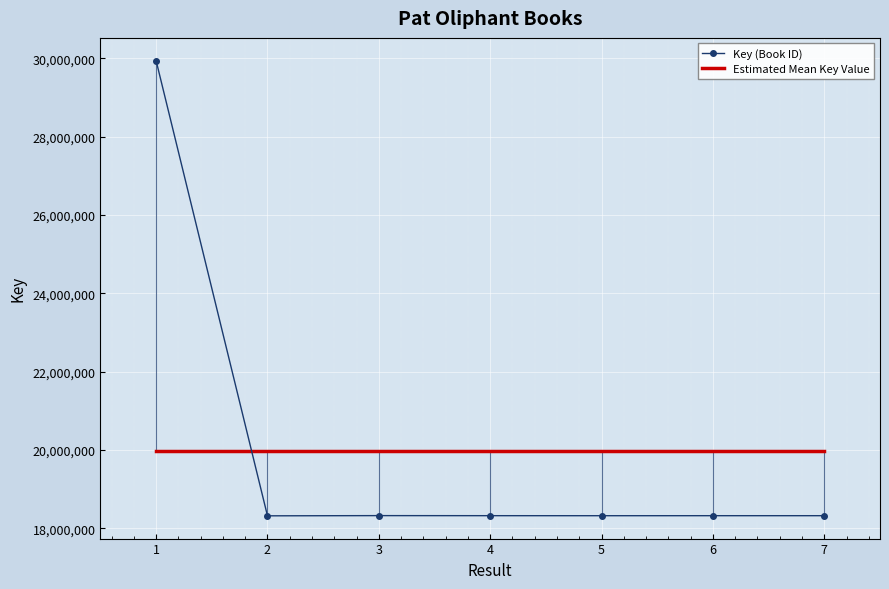

How many values in the Key (Book ID) series are below 18324996?

3